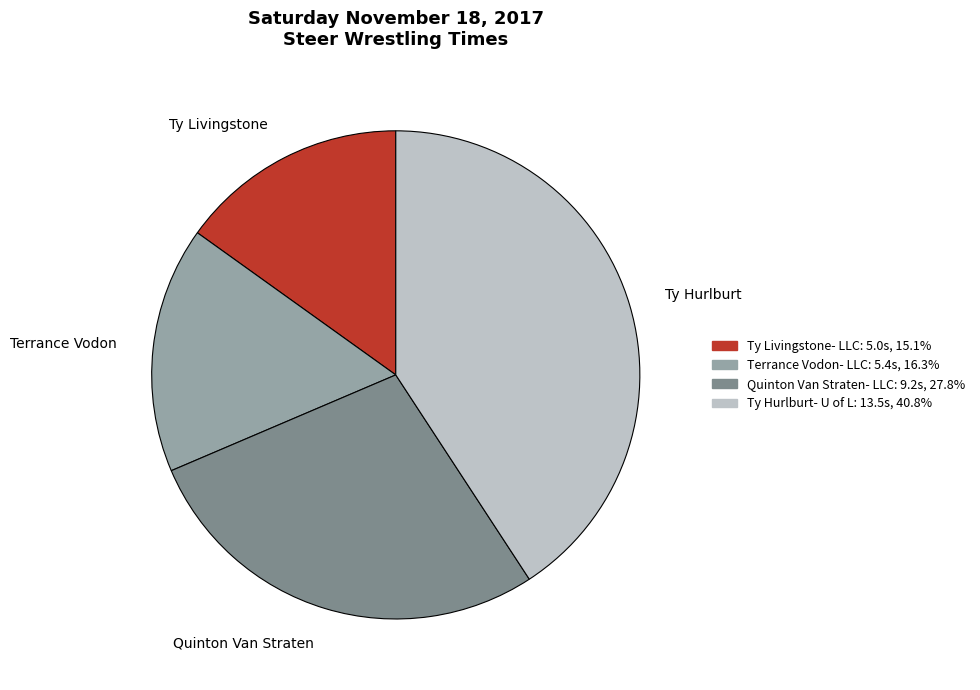

Does any single category account for the majority?

No